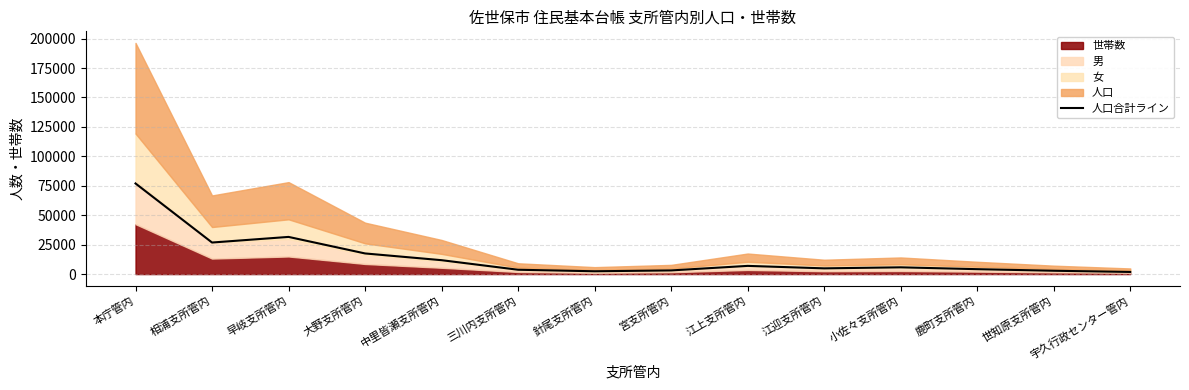

The value at 江迎支所管内 is 8696. True or false?

False